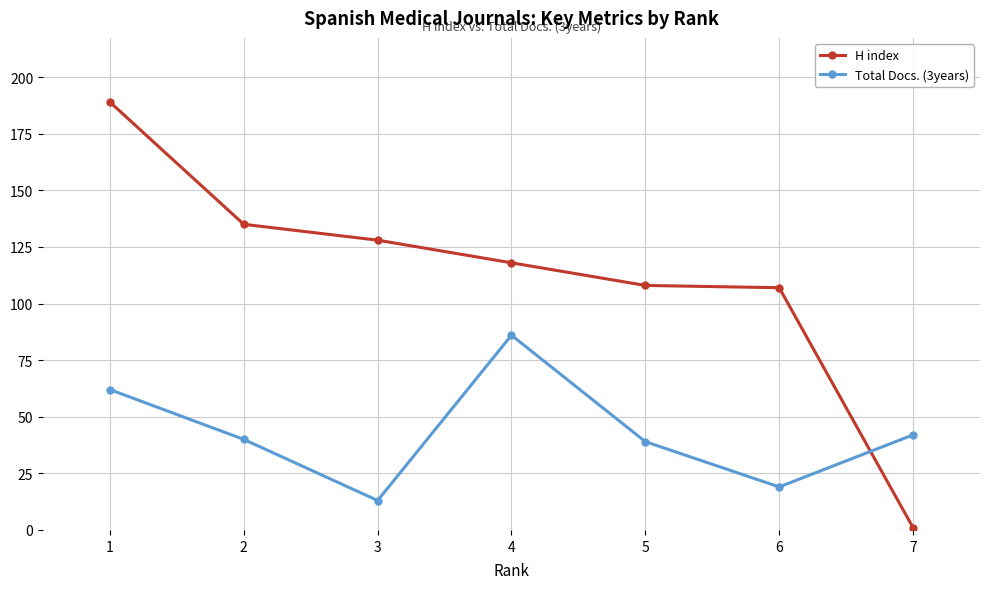

At which category does Total Docs. (3years) reach its first local peak?

4